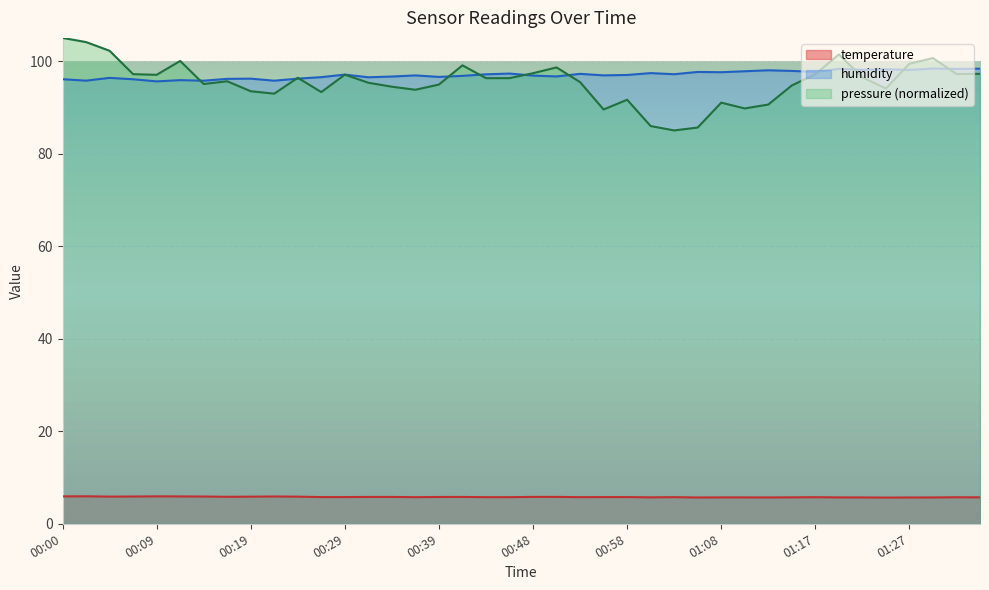

Between 00:39 and 01:35, which is larger?

00:39